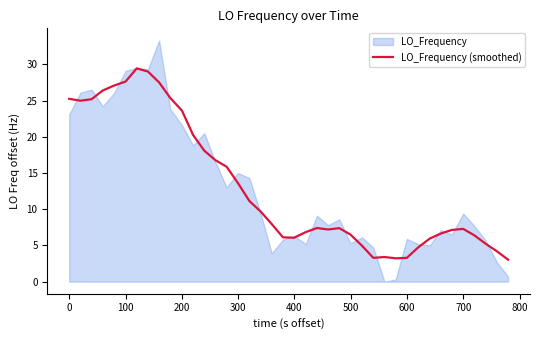

True or false: the data has more than 1 interior local peaks.

True